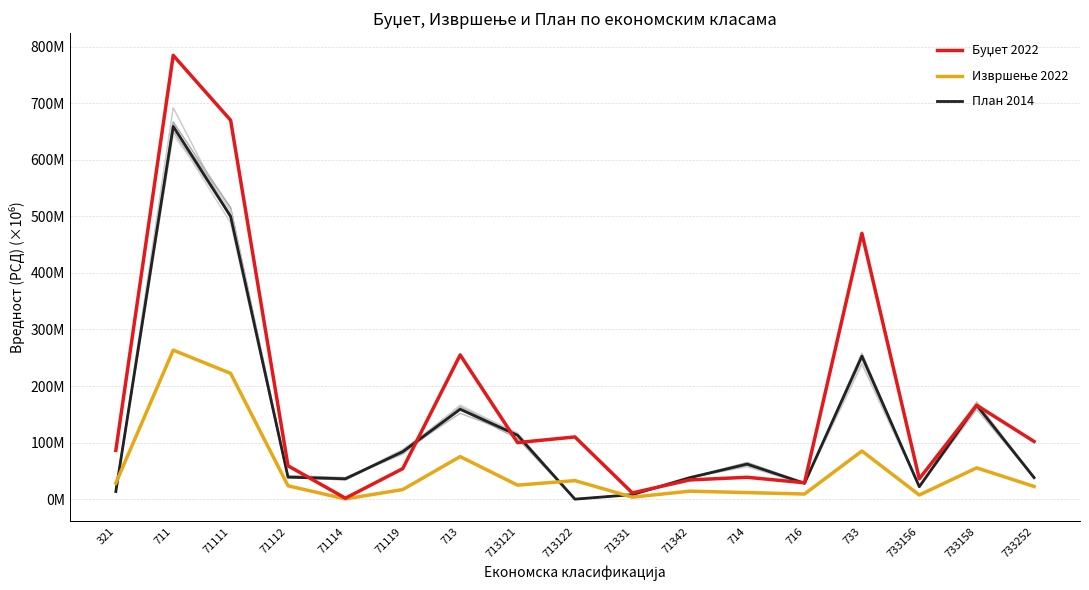

What is the maximum value shown in the chart?

784.7